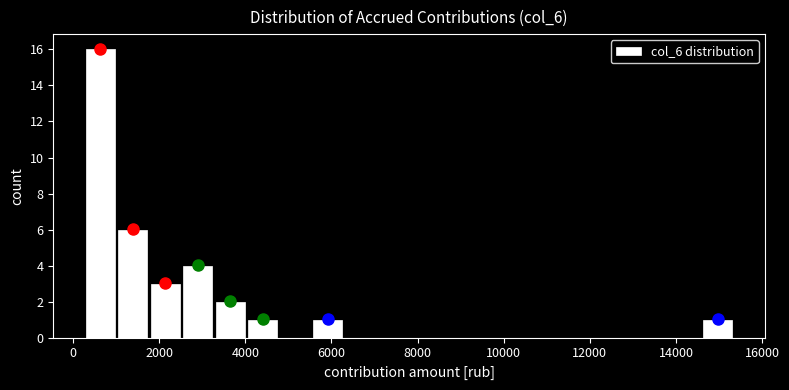

Around what value on the x-axis is the tallest bar? Give the approximate position of its centre, as read against the axis.

600